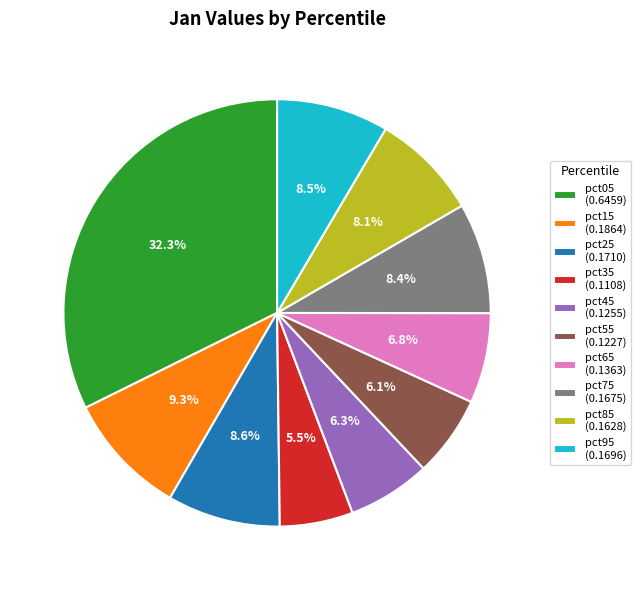

Is pct65 (0.1363) the majority of the pie?

No